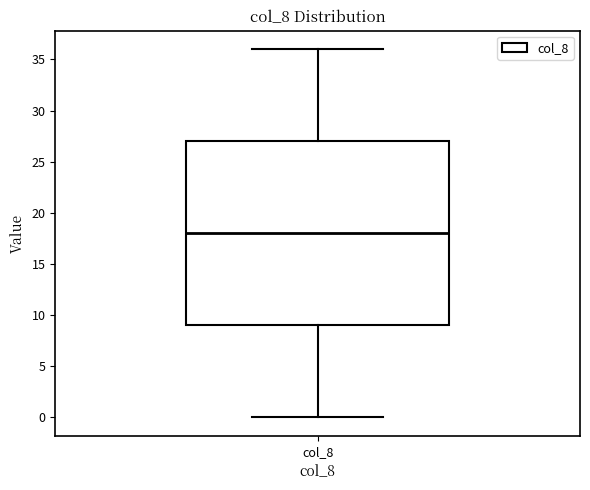

Where is the lower edge of the box for col_8 on the y-axis? The values are not printed on the chart, so give them approximately, as read against the axis.

9